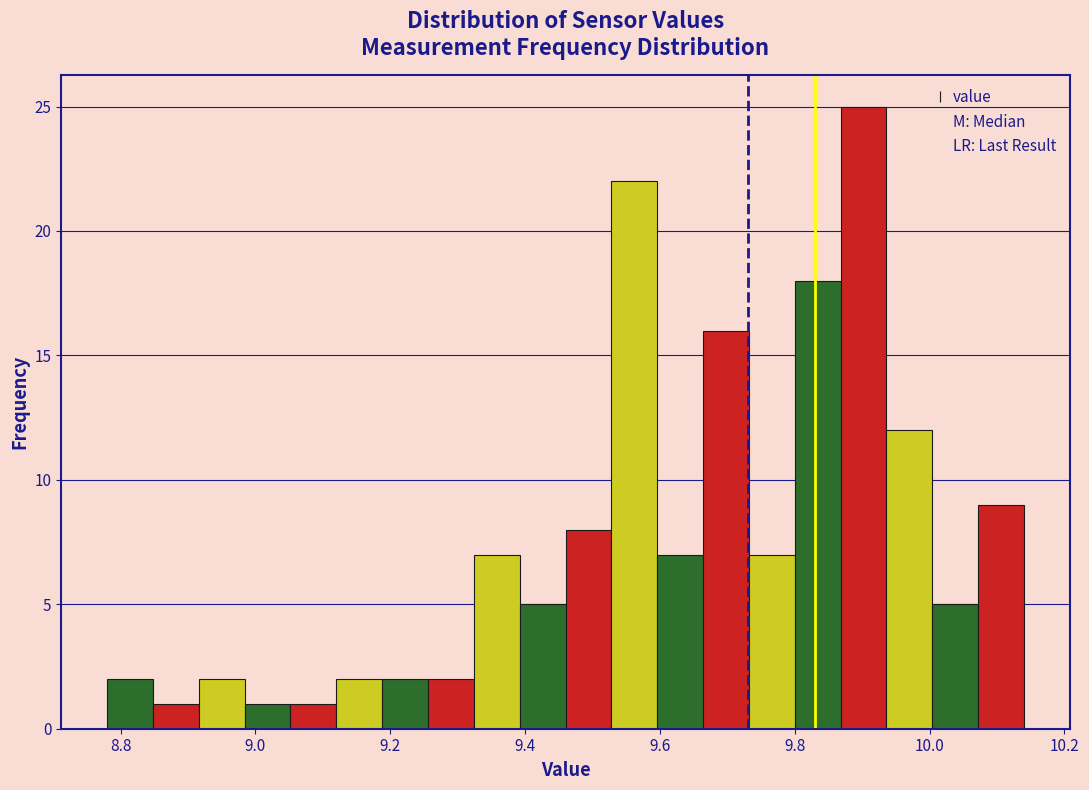

Around what value on the x-axis is the tallest bar? Give the approximate position of its centre, as read against the axis.

9.90